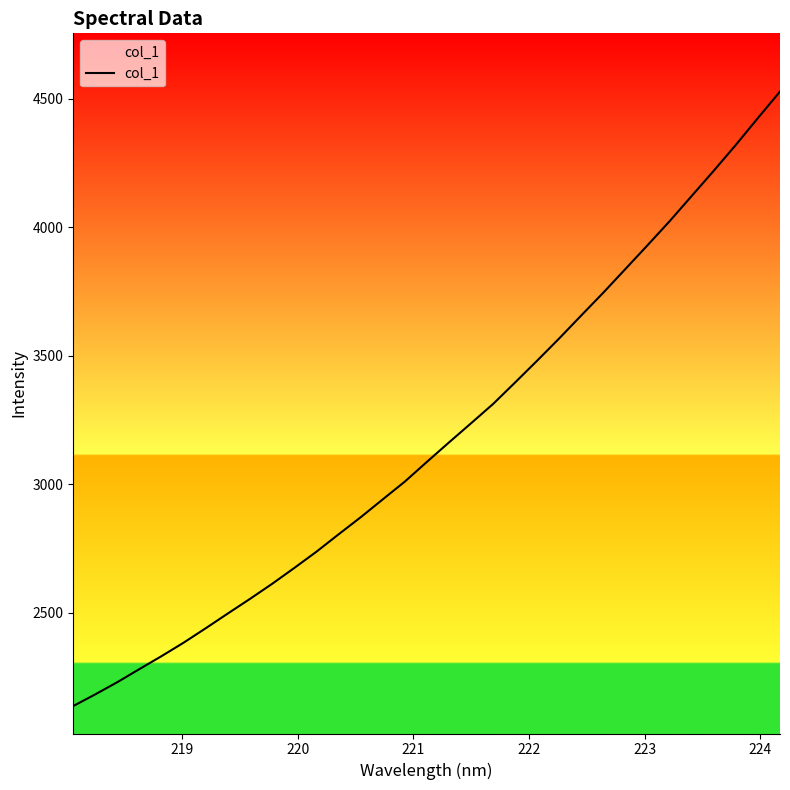

What is the maximum value shown in the chart?

4527.4